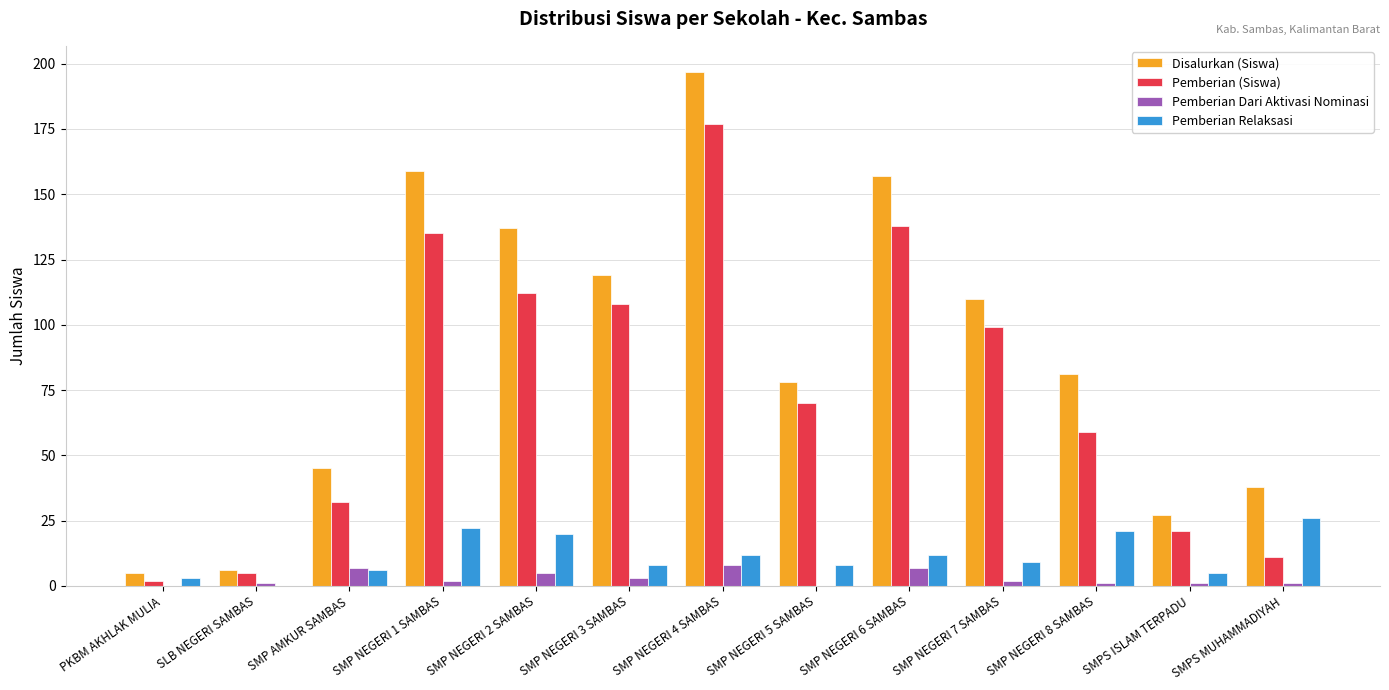

How many data points does each series have?

13